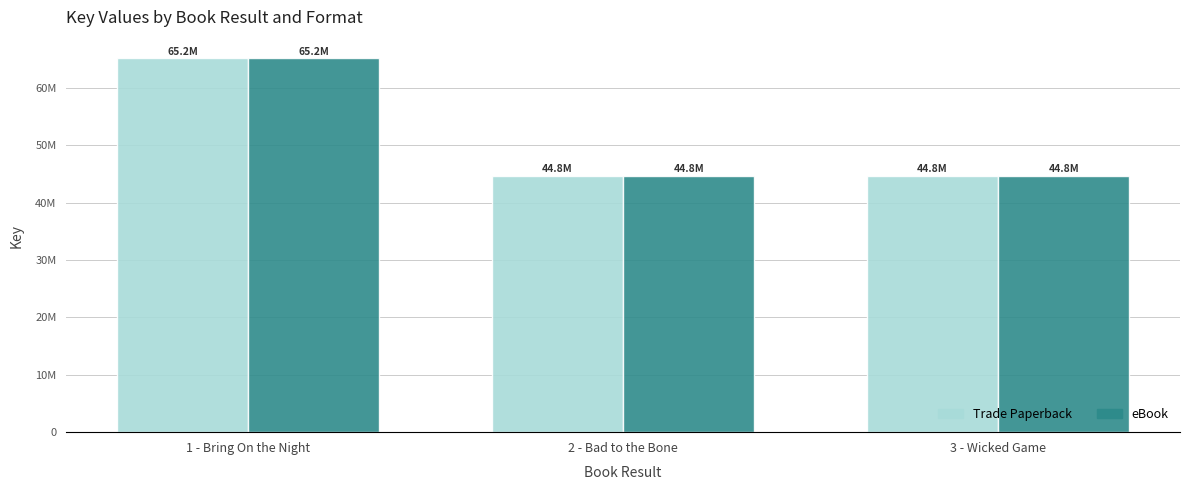

Which series has the widest spread of values?

Trade Paperback